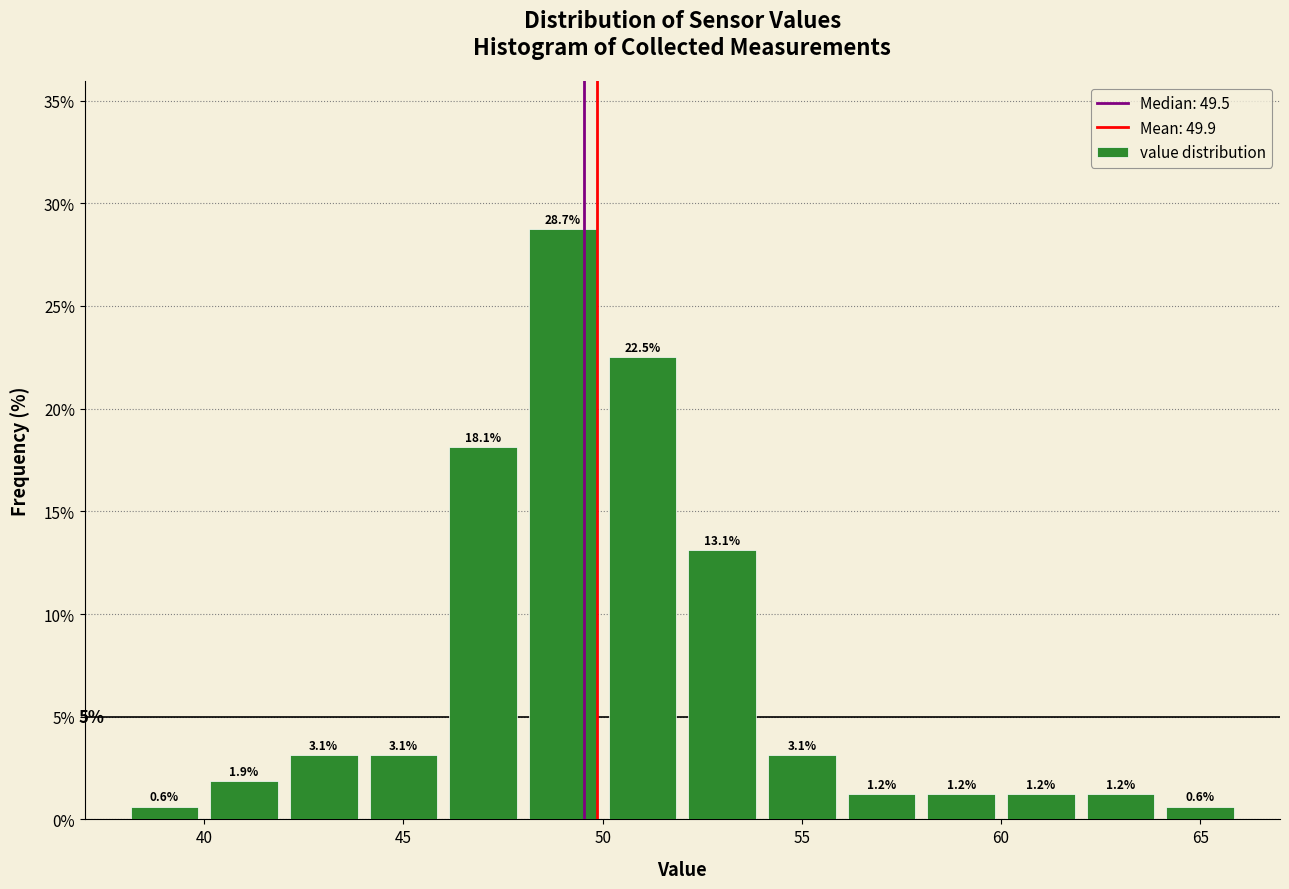

Reading left to right, list every bar in this chart as the range it spans on the x-axis followed by its height.

38 to 40: 0.6
40 to 42: 1.9
42 to 44: 3.1
44 to 46: 3.1
46 to 48: 18.1
48 to 50: 28.7
50 to 52: 22.5
52 to 54: 13.1
54 to 56: 3.1
56 to 58: 1.2
58 to 60: 1.2
60 to 62: 1.2
62 to 64: 1.2
64 to 66: 0.6